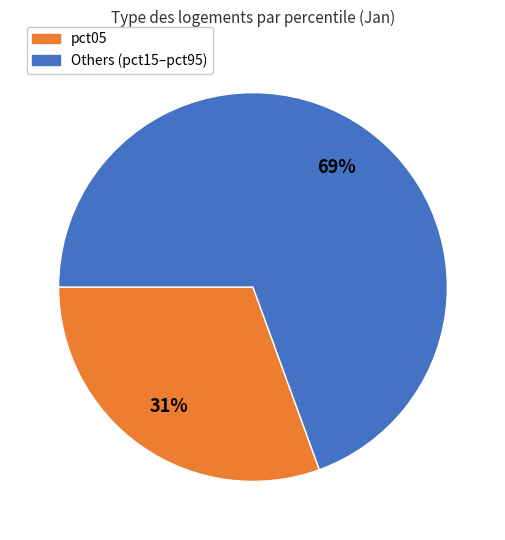

Is there any slice that represents more than half of the pie?

Yes